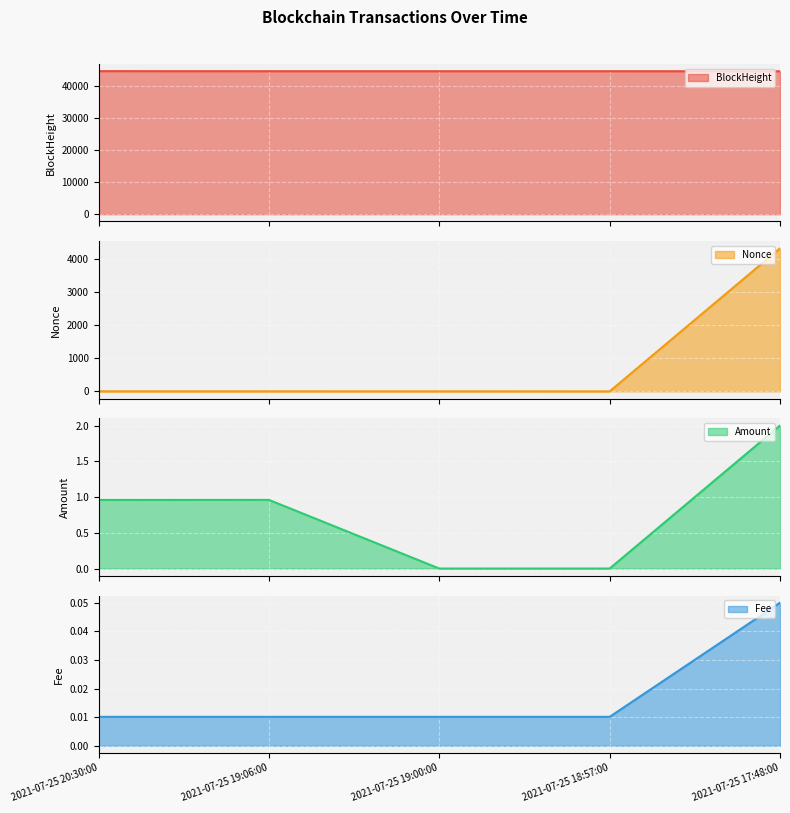

Which series has the largest range (max minus min)?

Nonce line